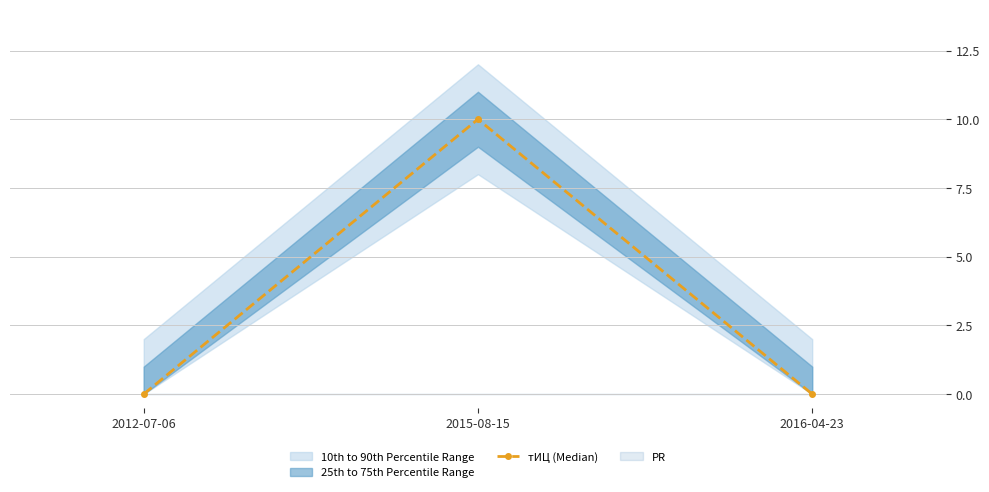

What is the difference between the maximum and minimum values?

10